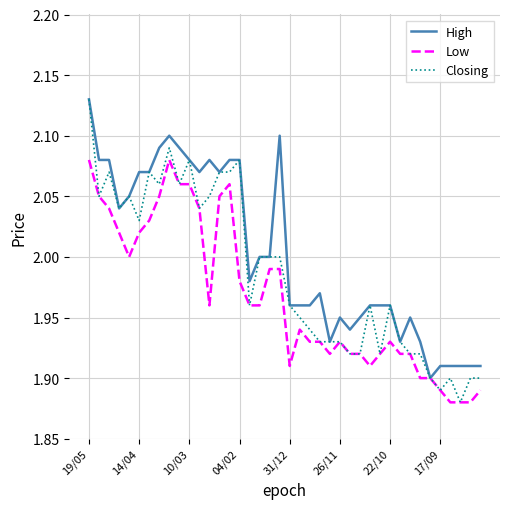

Which series has the largest total across all categories?

High